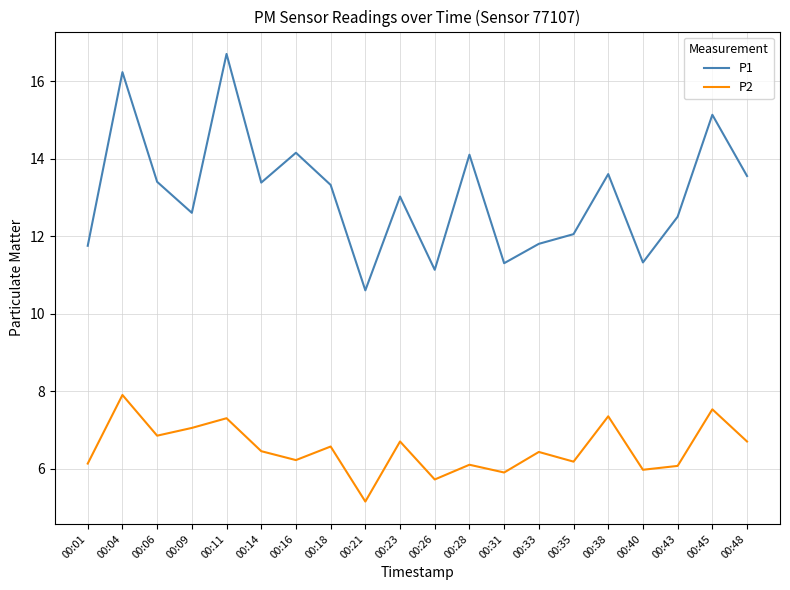

The value of P2 at 00:38 is 7.3. True or false?

True